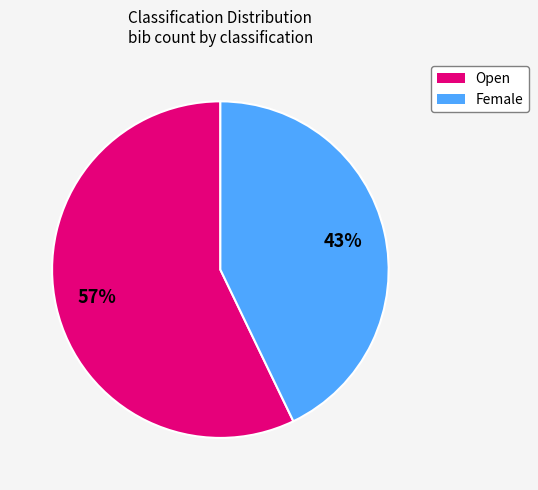

Do Female and Open together represent more than half of the pie?

Yes